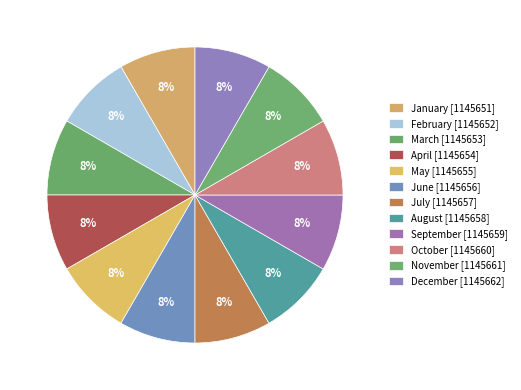

Count the number of slices in the pie.

12